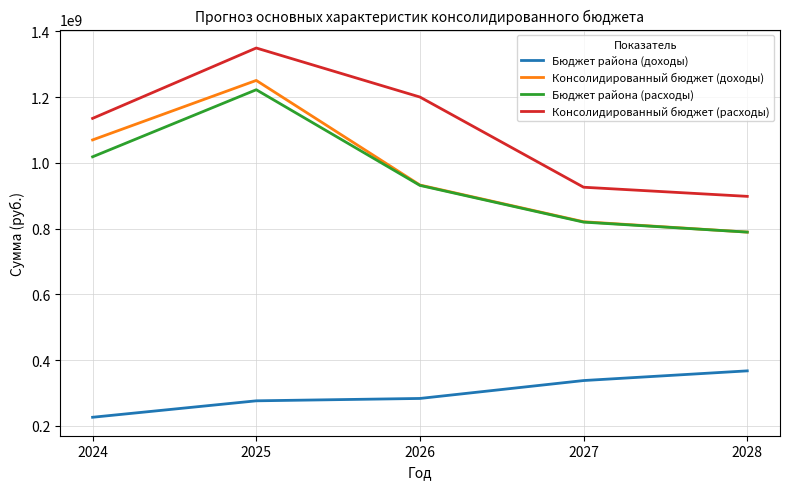

Does the chart have visible grid lines?

Yes